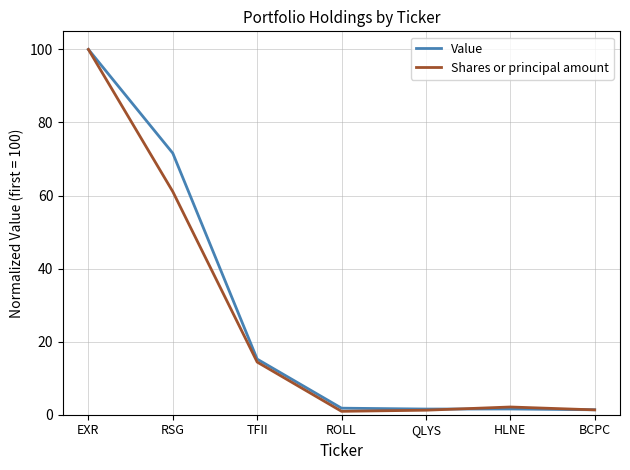

Which category has the highest value in the Value series?

EXR